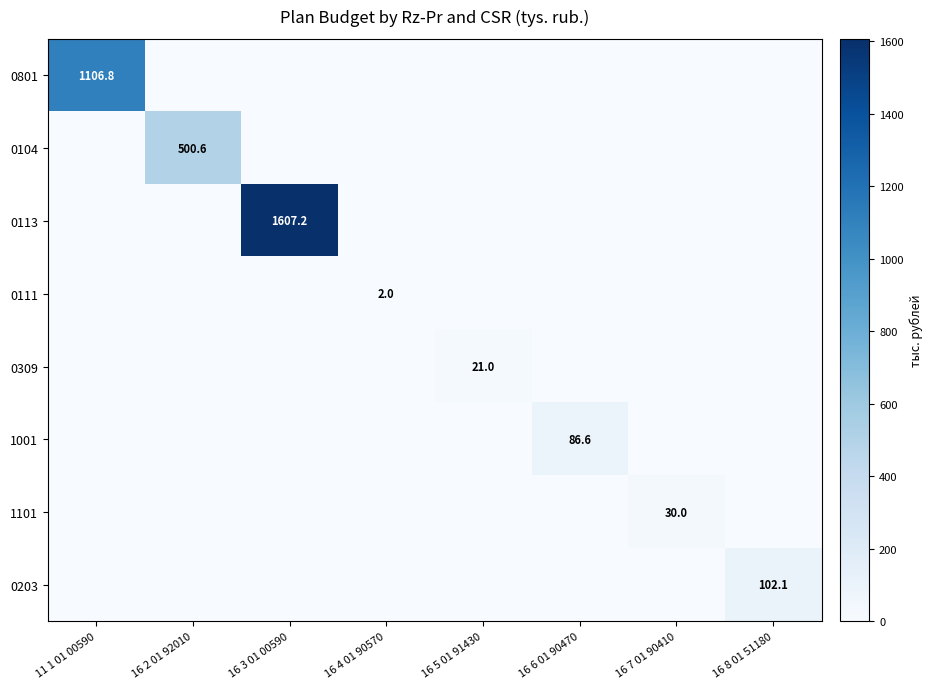

The value of 0203 at 16 8 01 51180 is 167.2. True or false?

False